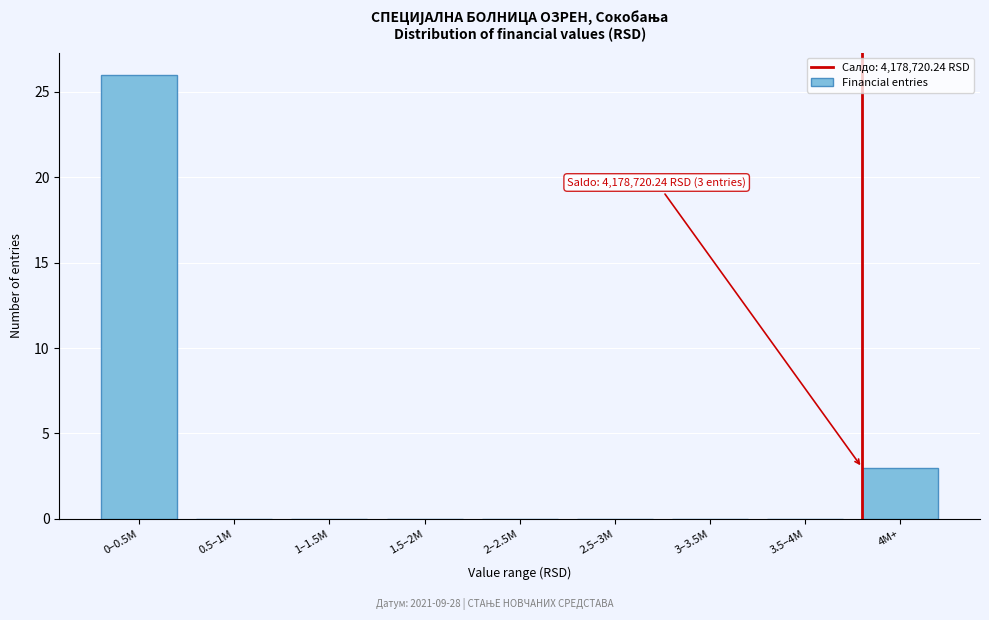

Reading left to right, list all the values displayed in this chart.

0–0.5M=26	0.5–1M=0	1–1.5M=0	1.5–2M=0	2–2.5M=0	2.5–3M=0	3–3.5M=0	3.5–4M=0	4M+=3